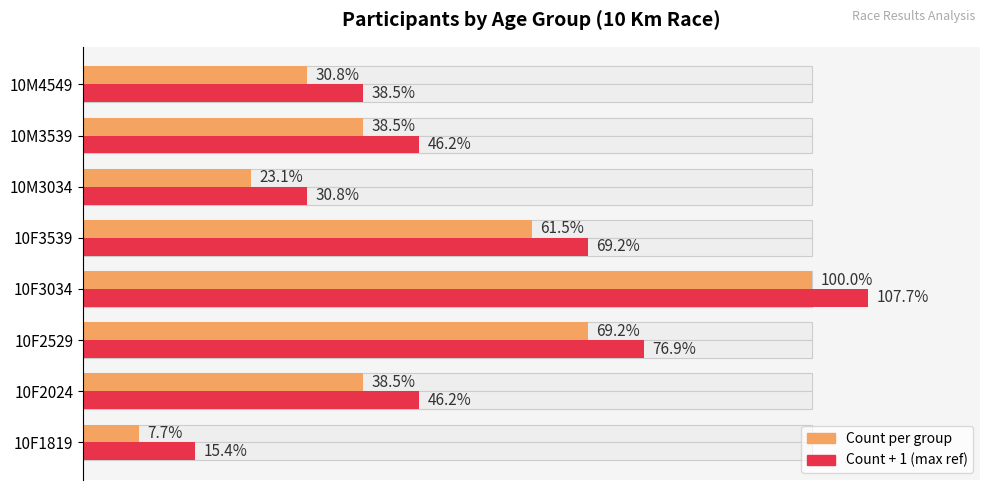

What is the greatest value displayed?

14